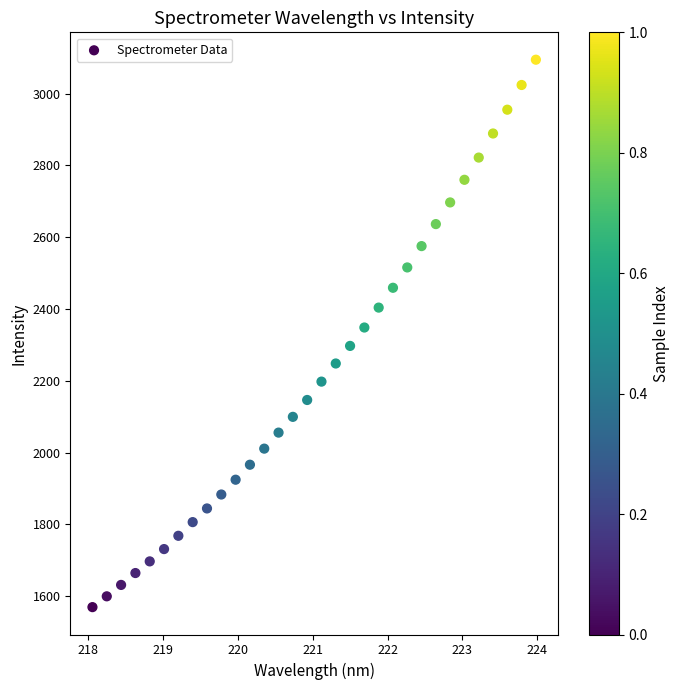

What is the range of X values (max minus min)?

5.9